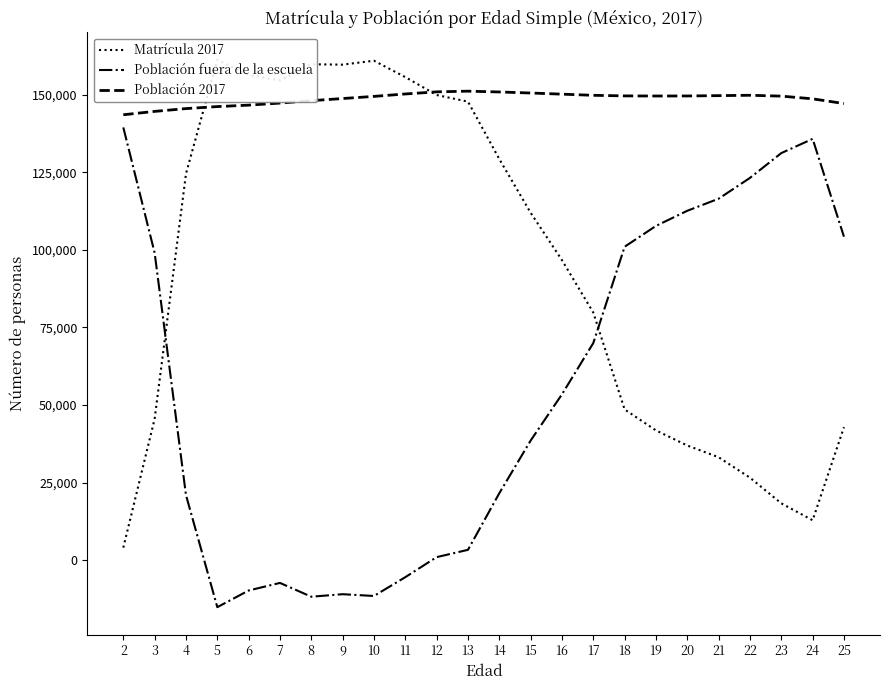

Where is Población fuera de la escuela nearest to the value 62160?

17